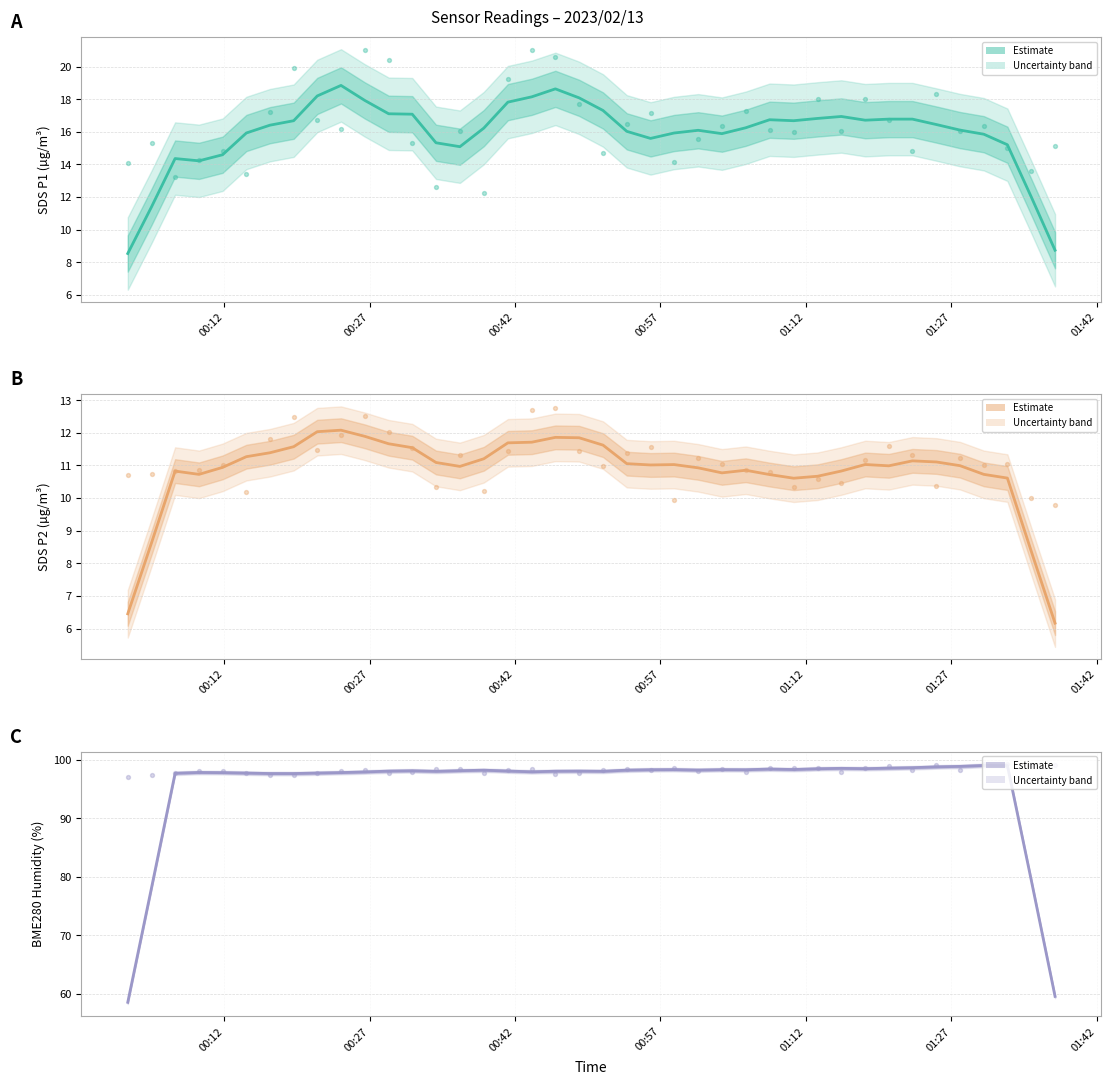

Which series has the largest total across all categories?

BME280_humidity